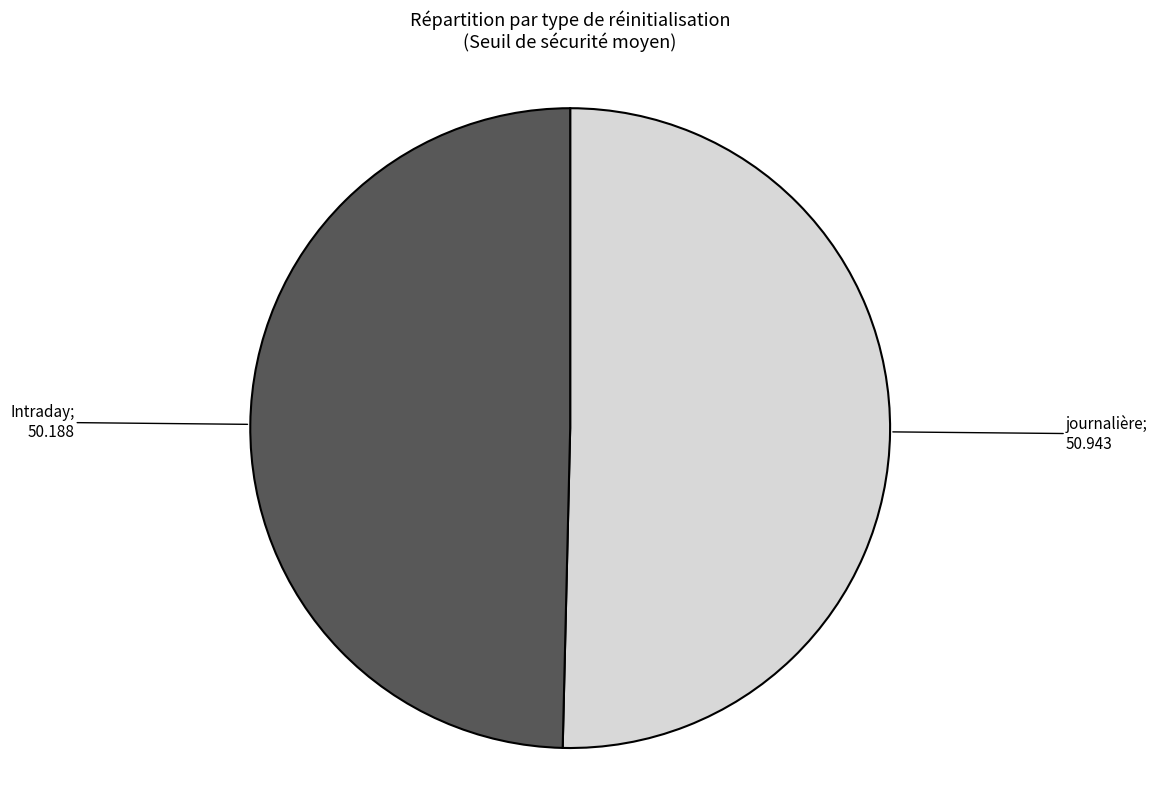

Is there any slice that represents more than half of the pie?

Yes